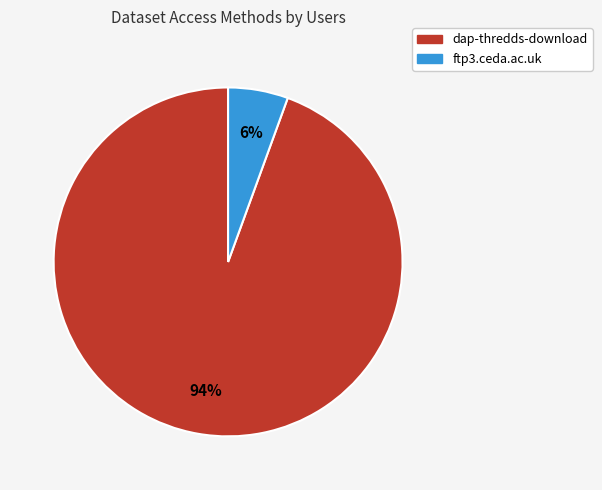

How many slices are in this pie chart?

2